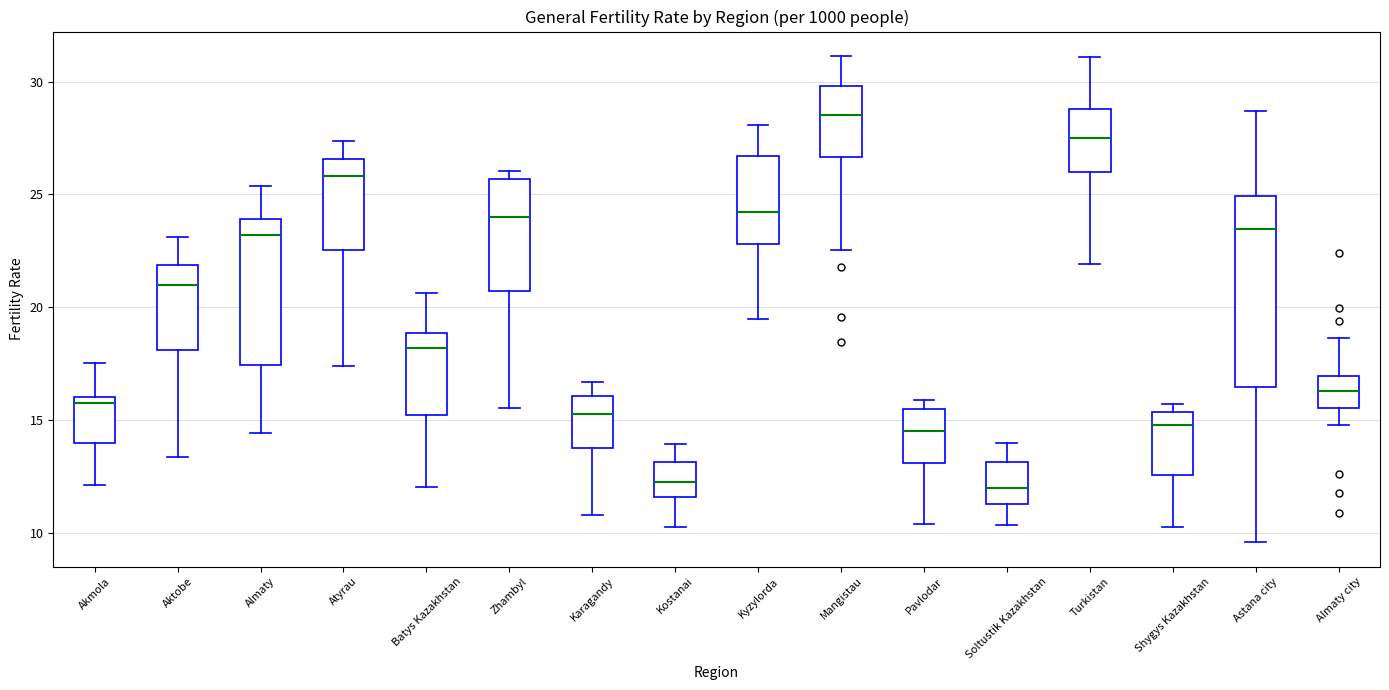

Reading left to right, read every box against the y-axis: the position of its median line, the range the box covers, and the ends of its whiskers. The values are not printed on the chart, so give them approximately, as read against the axis.

Akmola: median 16.0 (just below the box's upper edge), box 14.0 to 16.0, whiskers 12.0 to 17.5
Aktobe: median 21.0, box 18.0 to 22.0, whiskers 13.5 to 23.0
Almaty: median 23.0, box 17.5 to 24.0, whiskers 14.5 to 25.5
Atyrau: median 26.0, box 22.5 to 26.5, whiskers 17.5 to 27.5
Batys Kazakhstan: median 18.0, box 15.0 to 19.0, whiskers 12.0 to 20.5
Zhambyl: median 24.0, box 20.5 to 25.5, whiskers 15.5 to 26.0
Karagandy: median 15.5, box 14.0 to 16.0, whiskers 11.0 to 16.5
Kostanai: median 12.5, box 11.5 to 13.0, whiskers 10.5 to 14.0
Kyzylorda: median 24.0, box 23.0 to 26.5, whiskers 19.5 to 28.0
Mangistau: median 28.5, box 26.5 to 30.0, whiskers 22.5 to 31.0
Pavlodar: median 14.5, box 13.0 to 15.5, whiskers 10.5 to 16.0
Soltustik Kazakhstan: median 12.0, box 11.5 to 13.0, whiskers 10.5 to 14.0
Turkistan: median 27.5, box 26.0 to 29.0, whiskers 22.0 to 31.0
Shygys Kazakhstan: median 15.0, box 12.5 to 15.5, whiskers 10.5 to 15.5 (just above the box's upper edge)
Astana city: median 23.5, box 16.5 to 25.0, whiskers 9.5 to 28.5
Almaty city: median 16.5, box 15.5 to 17.0, whiskers 15.0 to 18.5